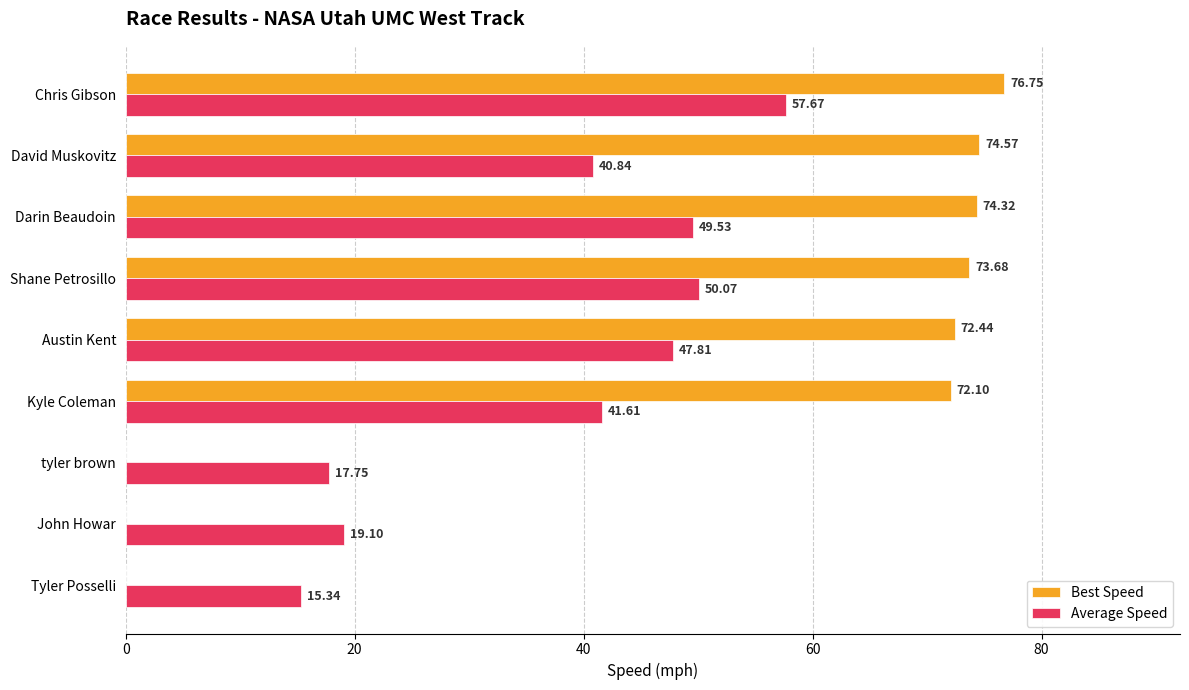

What is the sum of the Best Speed values at Shane Petrosillo and Kyle Coleman?

145.8